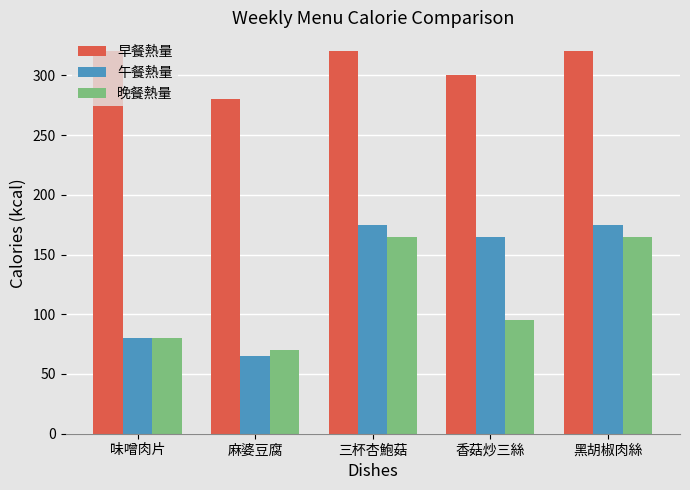

Does the chart contain stacked bars?

No